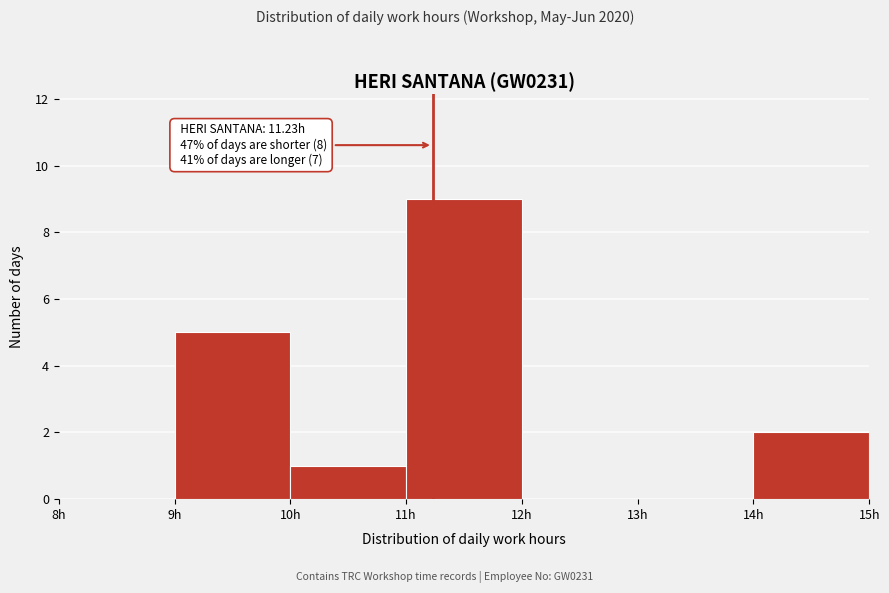

Which range on the x-axis has the tallest bar?

11 to 12